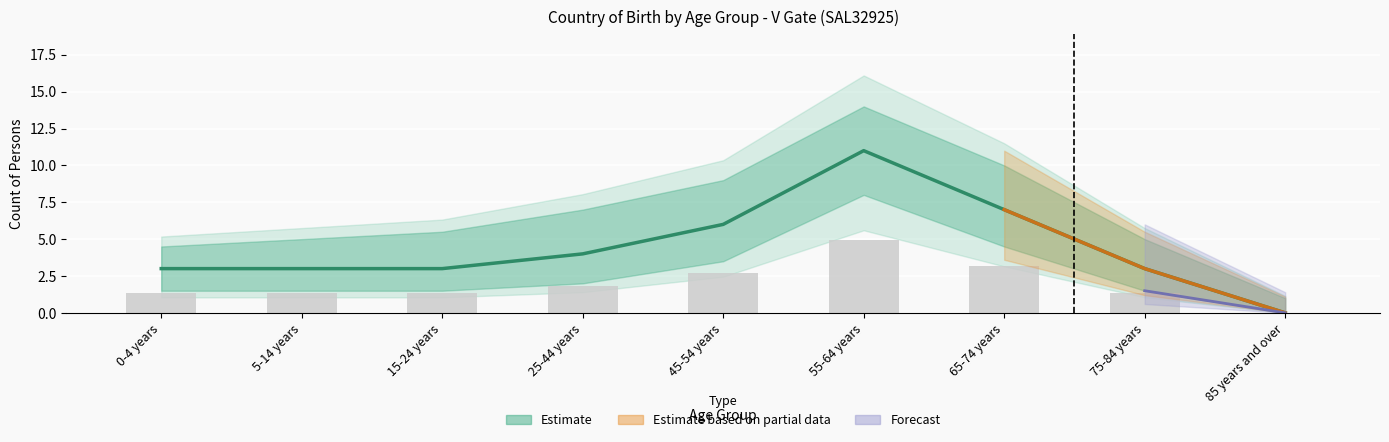

What is the sum of all Estimate values?

40.0